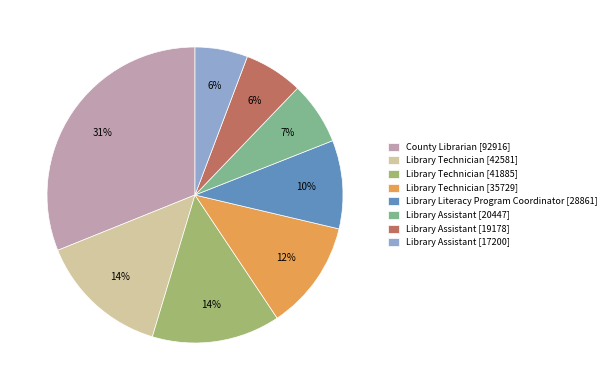

Do Library Technician [42581] and Library Assistant [20447] together represent more than half of the pie?

No